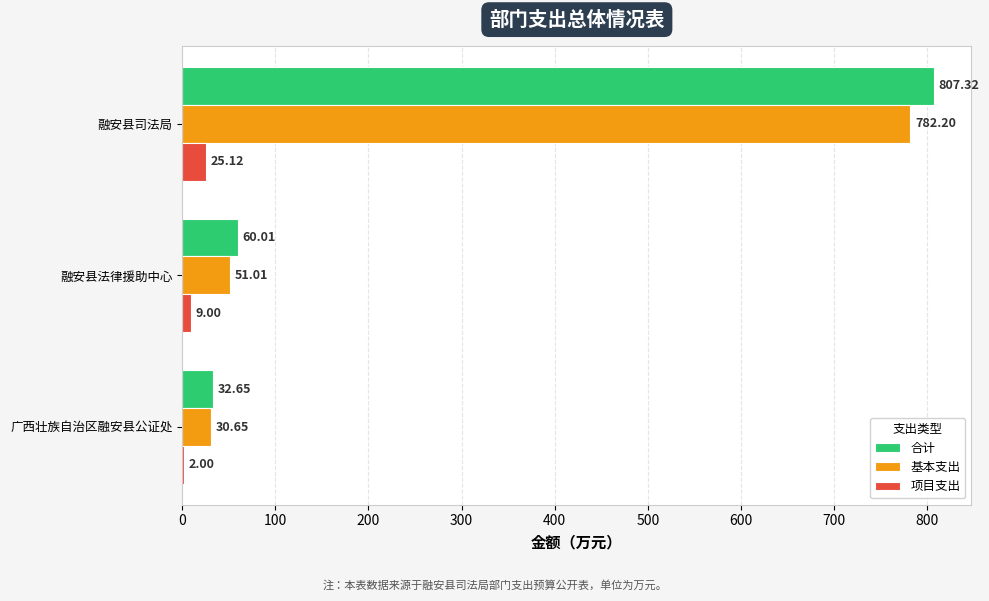

What is the total value across all series at 融安县法律援助中心?

120.0